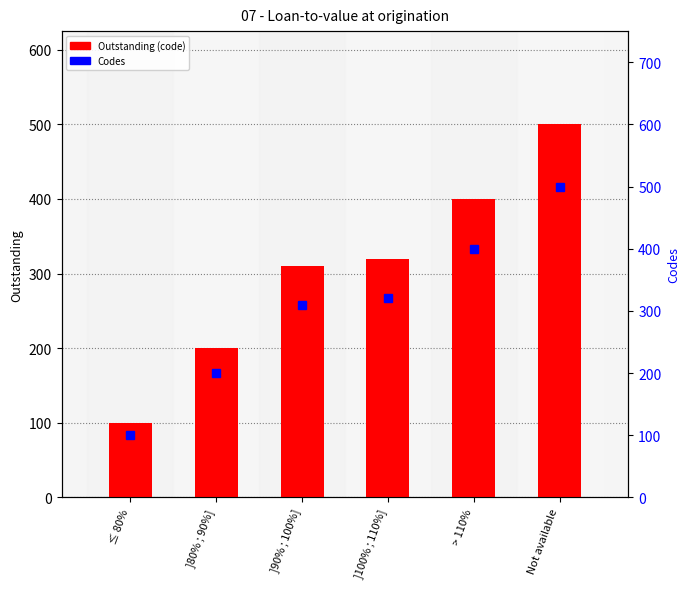

At which label is Outstanding closest to 300?

]90% ; 100%]